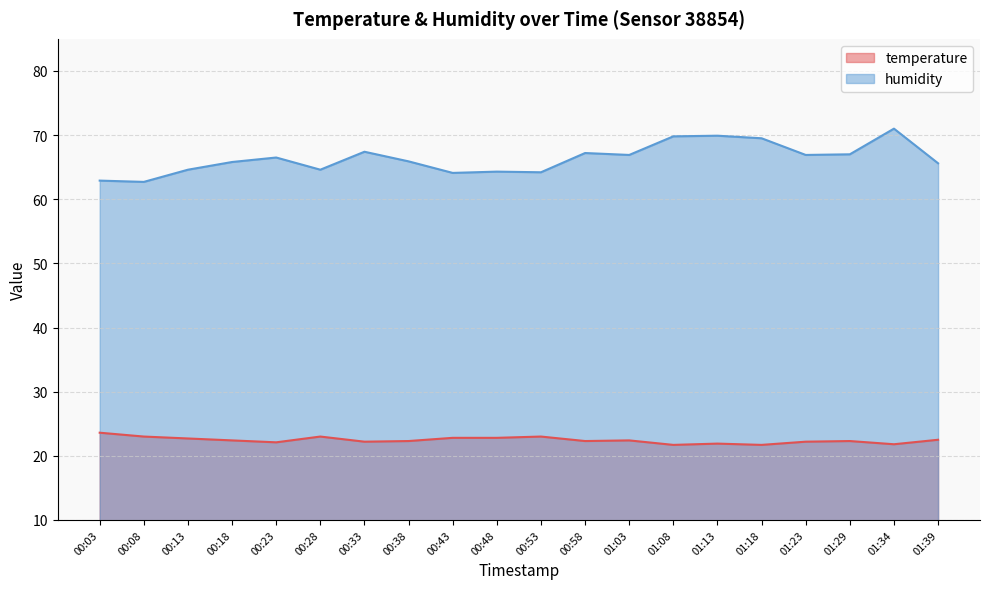

Which series changed the most between 00:43 and 01:13?

humidity